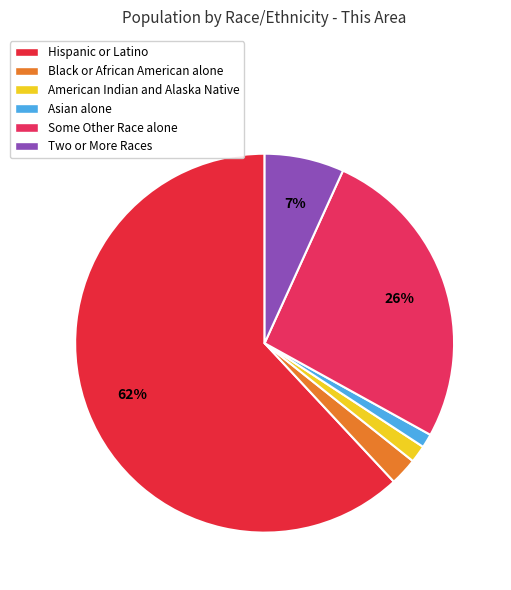

To the nearest percent, what percentage of the pie is Hispanic or Latino?

62%